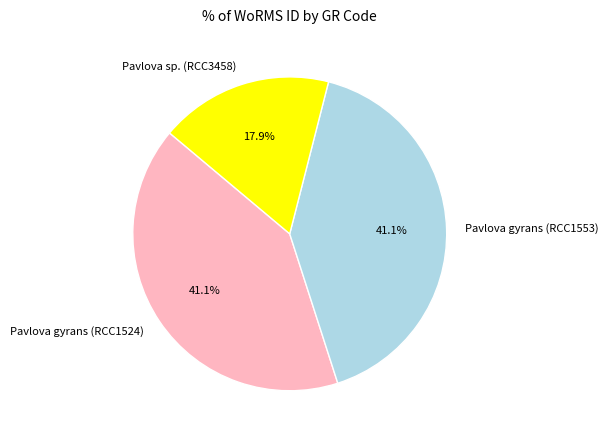

Do Pavlova sp. (RCC3458) and Pavlova gyrans (RCC1524) together represent more than half of the pie?

Yes